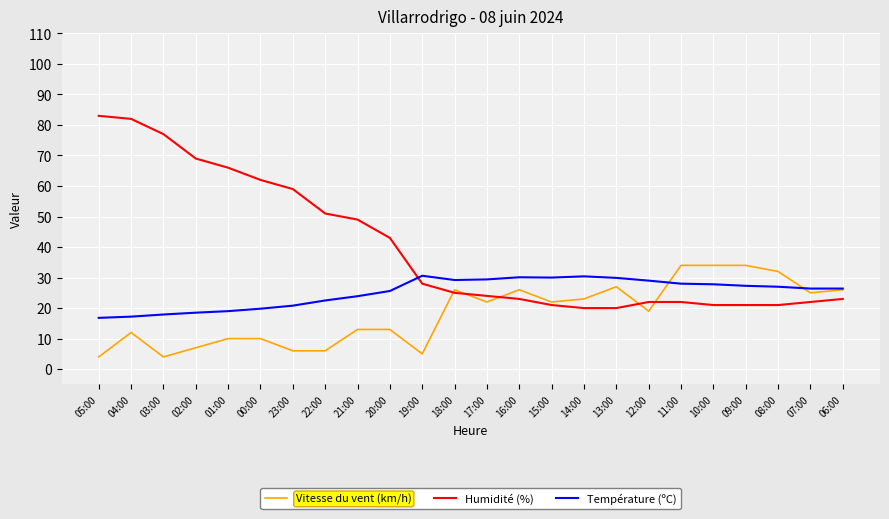

At how many categories does at least one series exceed 68?

4